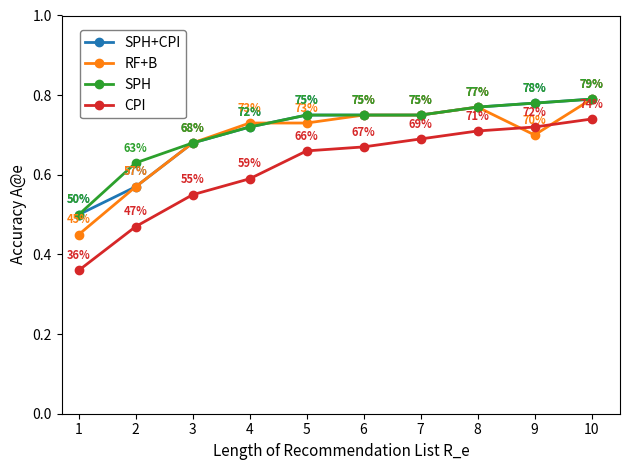

The RF+B series shows 0.6 at 1. True or false?

False